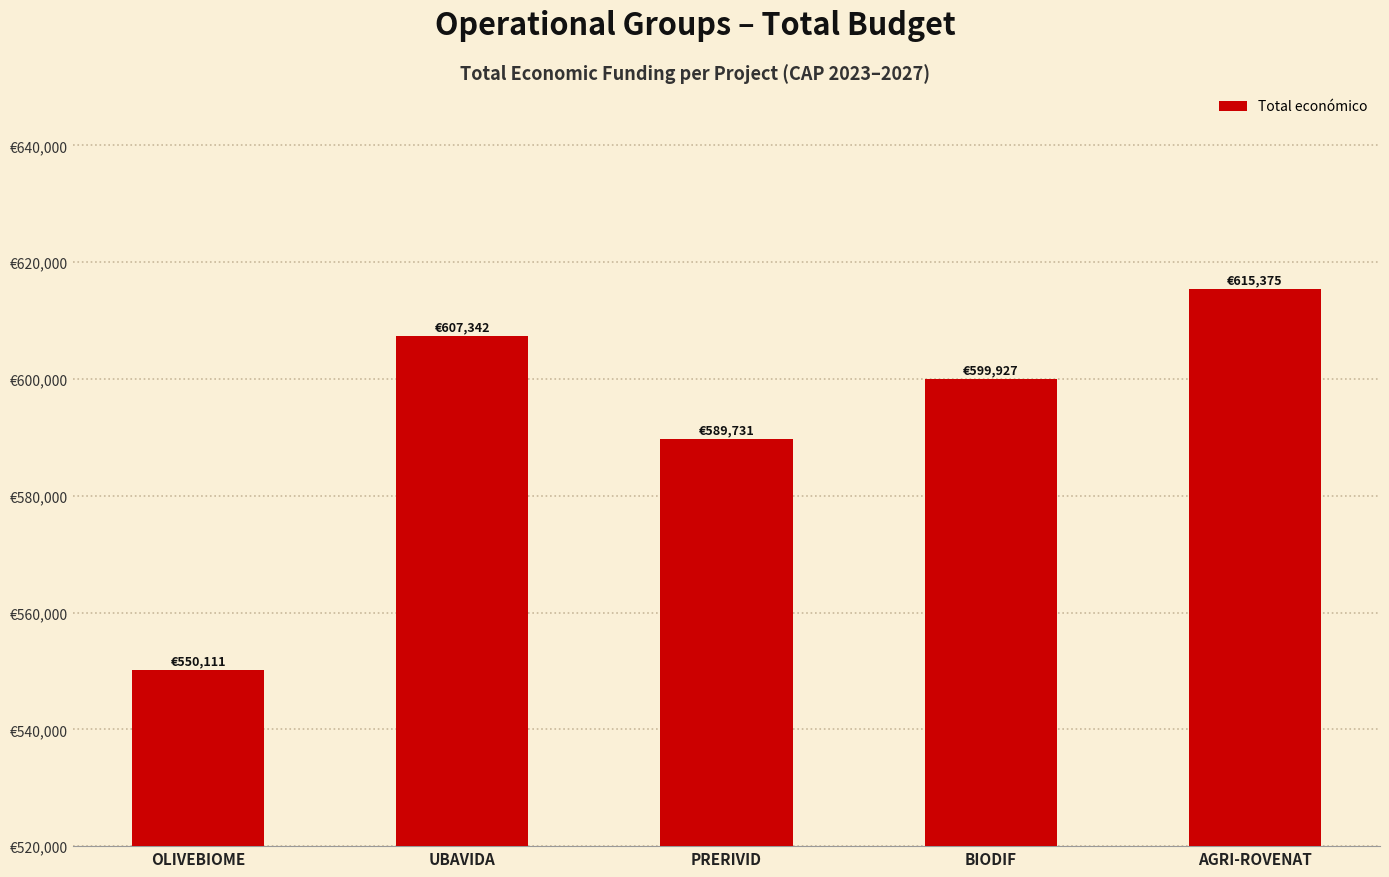

List the labels in order of value, smallest first.

OLIVEBIOME, PRERIVID, BIODIF, UBAVIDA, AGRI-ROVENAT